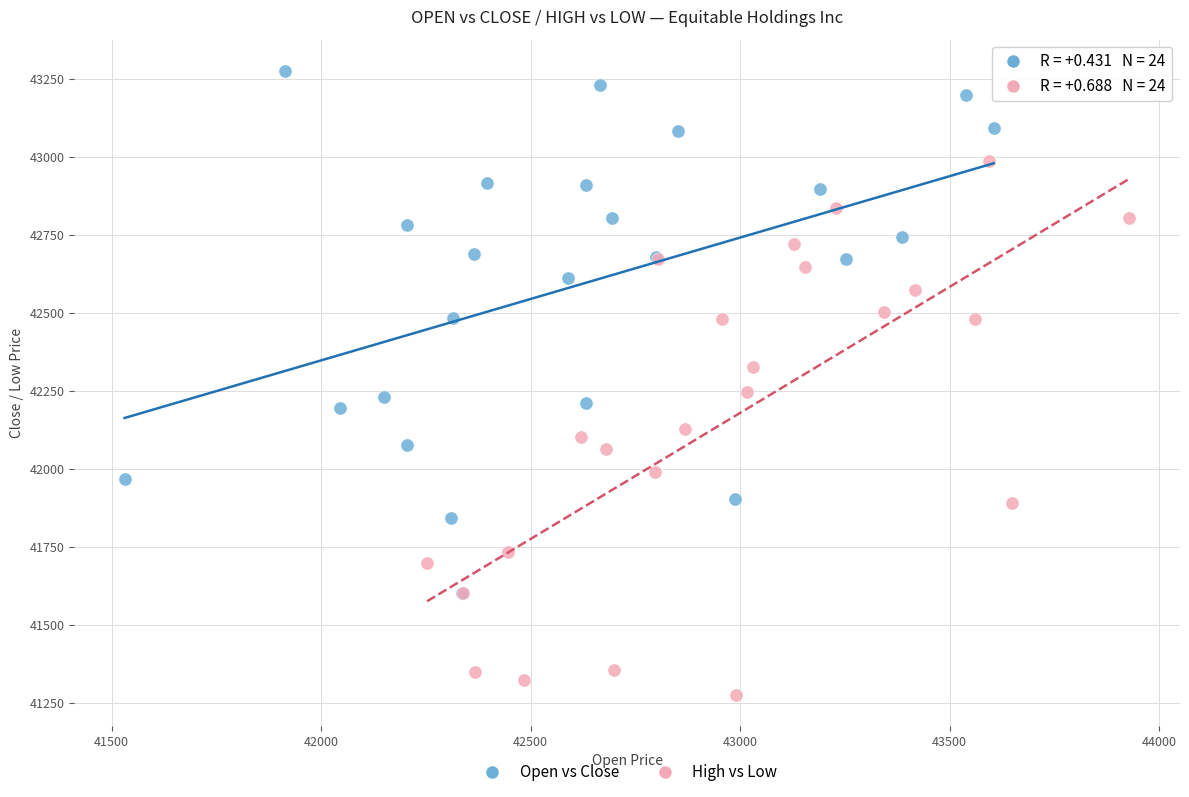

Which series contains the lowest Y value?

High vs Low